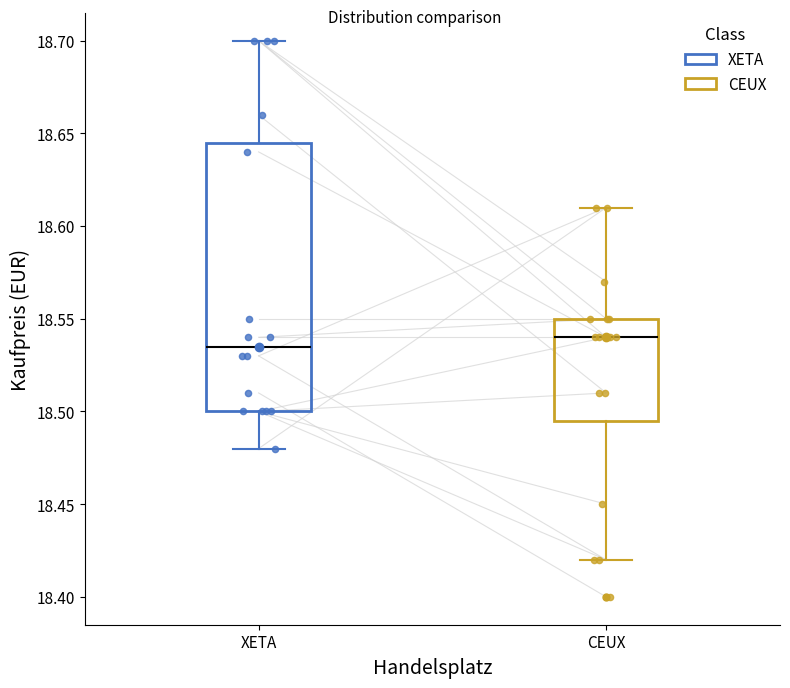

Comparing the boxes themselves (not the whiskers), which one is the tallest?

XETA